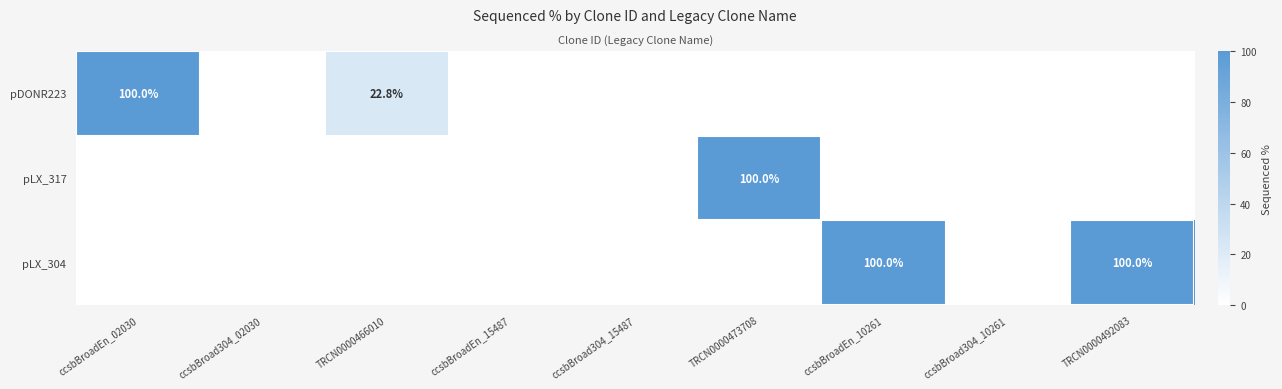

True or false: pDONR223 has a value of 47.3 at ccsbBroadEn_02030.

False